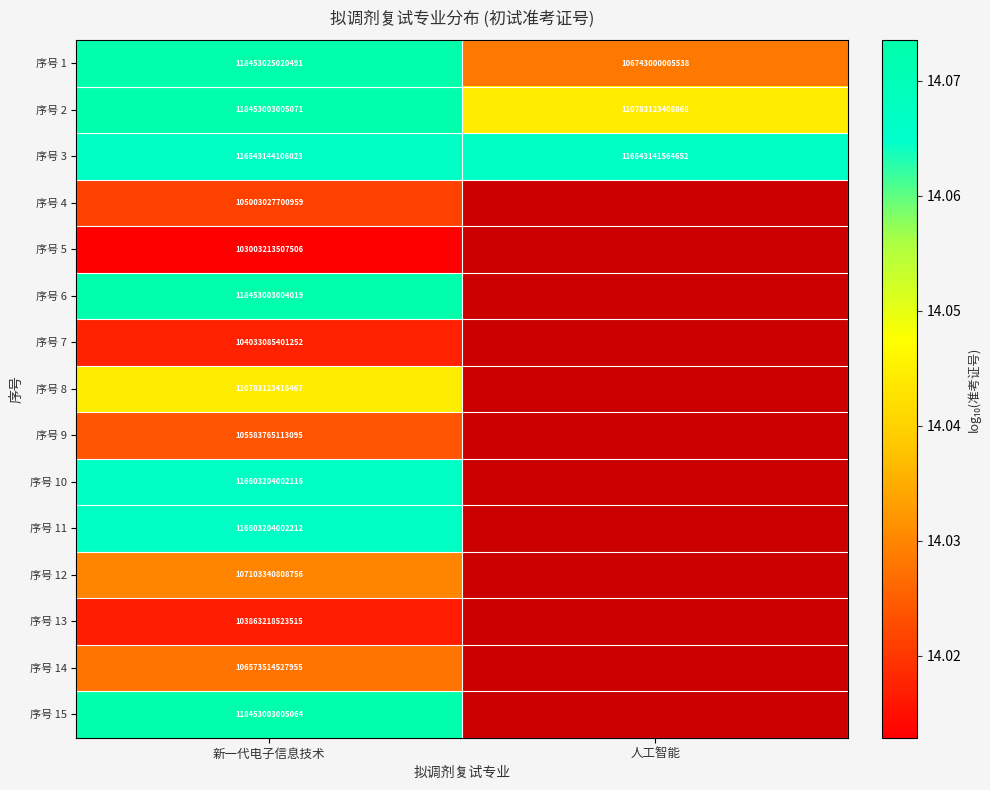

How many categories are shown in the chart?

2